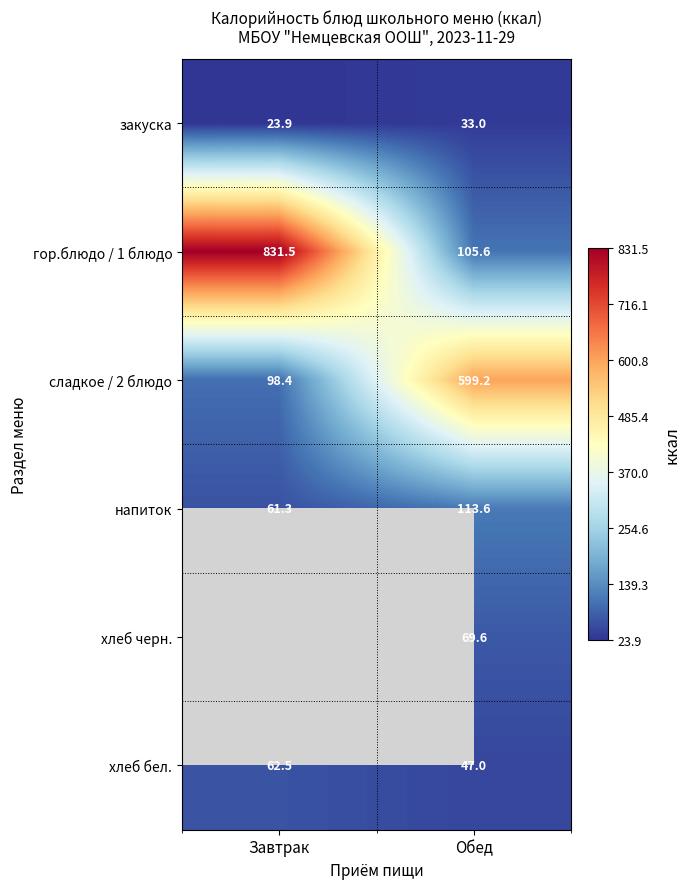

What is the spread (max minus min) of values at Обед?

566.2